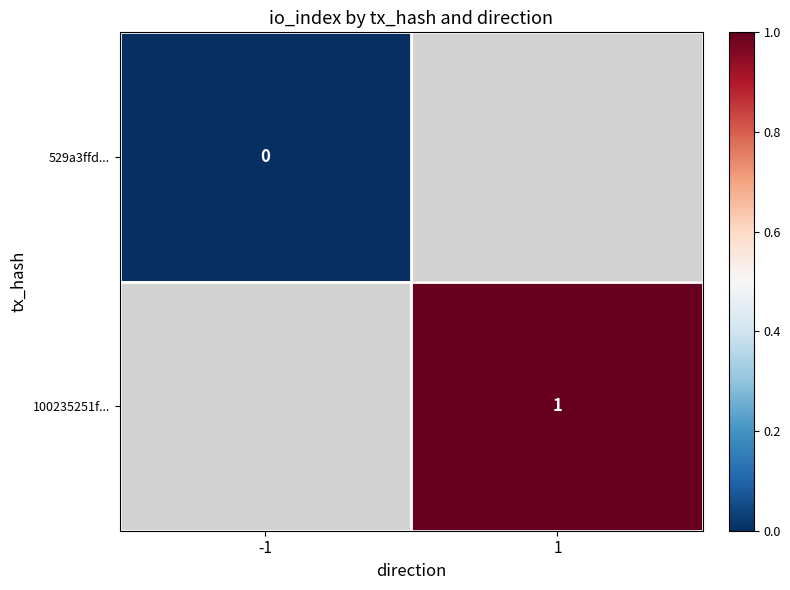

At which category does the chart reach its minimum across all series?

-1